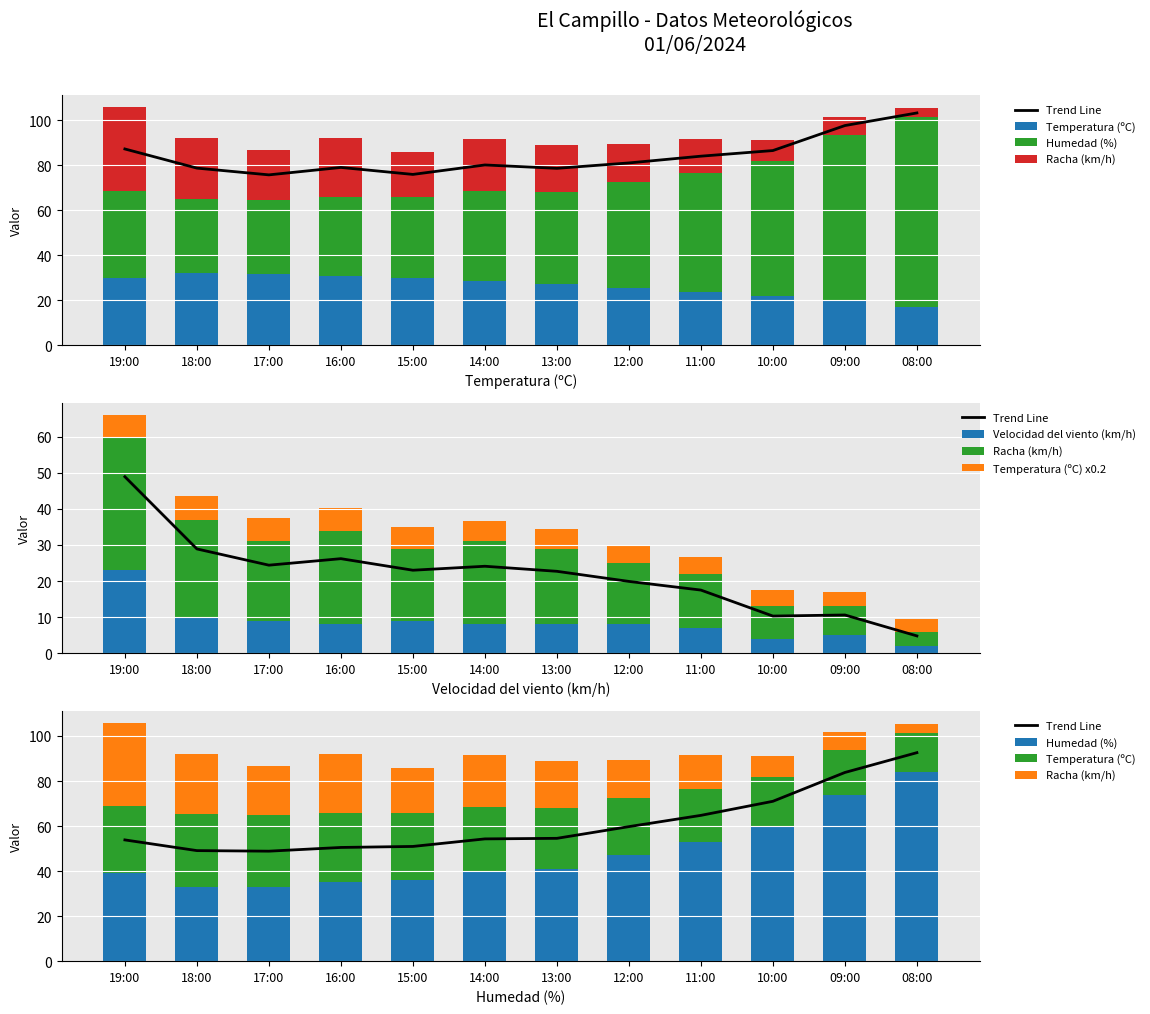

What is the average value of the Trend Line series?

61.2